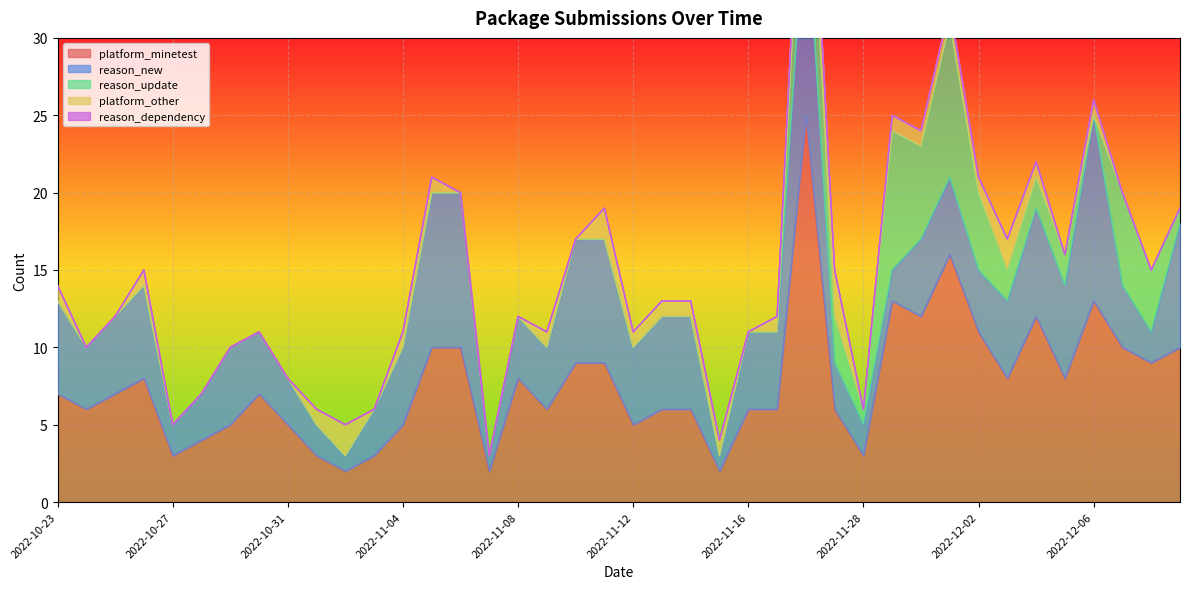

How many series are shown in this chart?

5